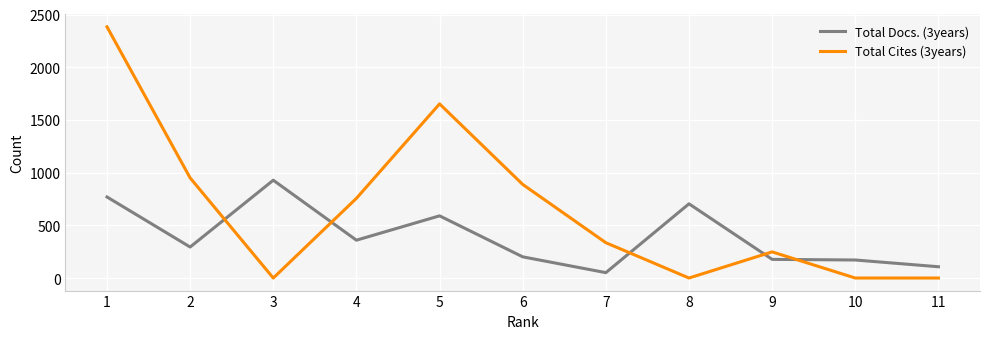

What is the sum of the Total Cites (3years) values at 4 and 3?

756